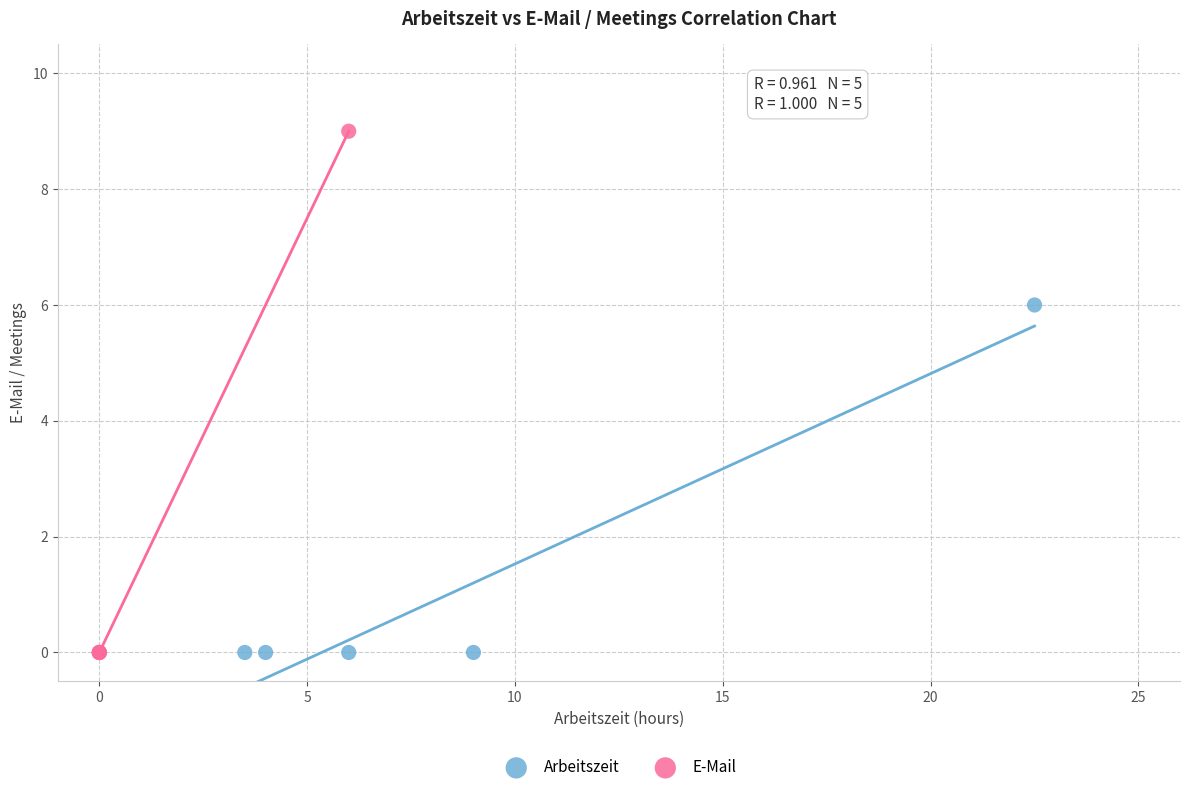

Which series has the widest spread of Y values?

E-Mail